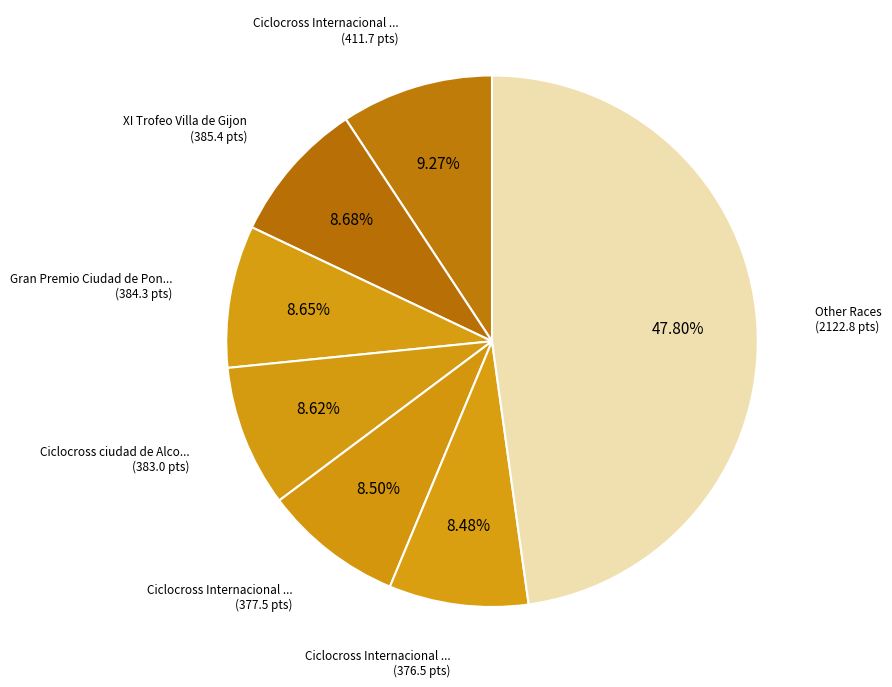

How many segments does this pie chart have?

7